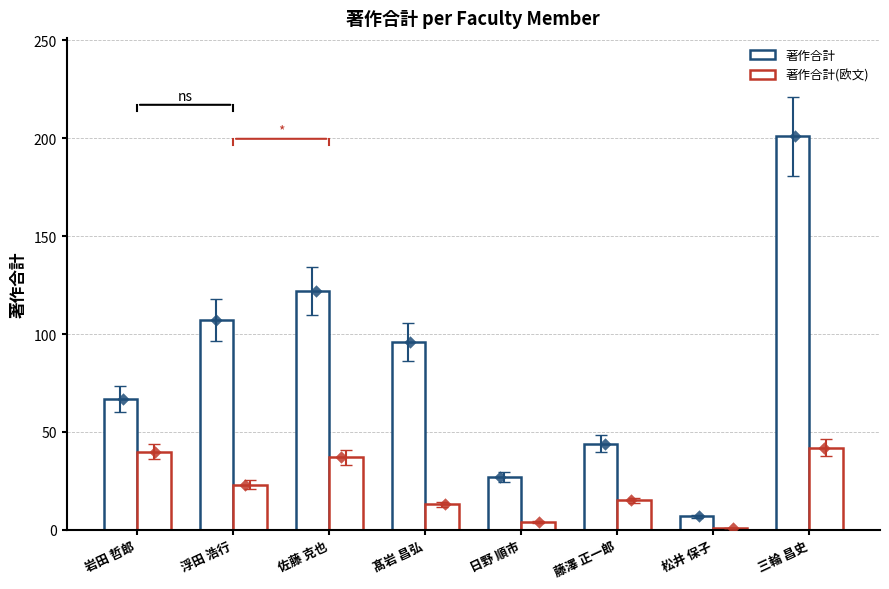

Is the value of 著作合計 at 浮田 浩行 greater than the value of 著作合計(欧文) at 三輪 昌史?

Yes